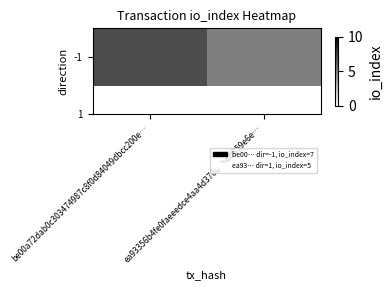

What is the smallest value displayed?

5